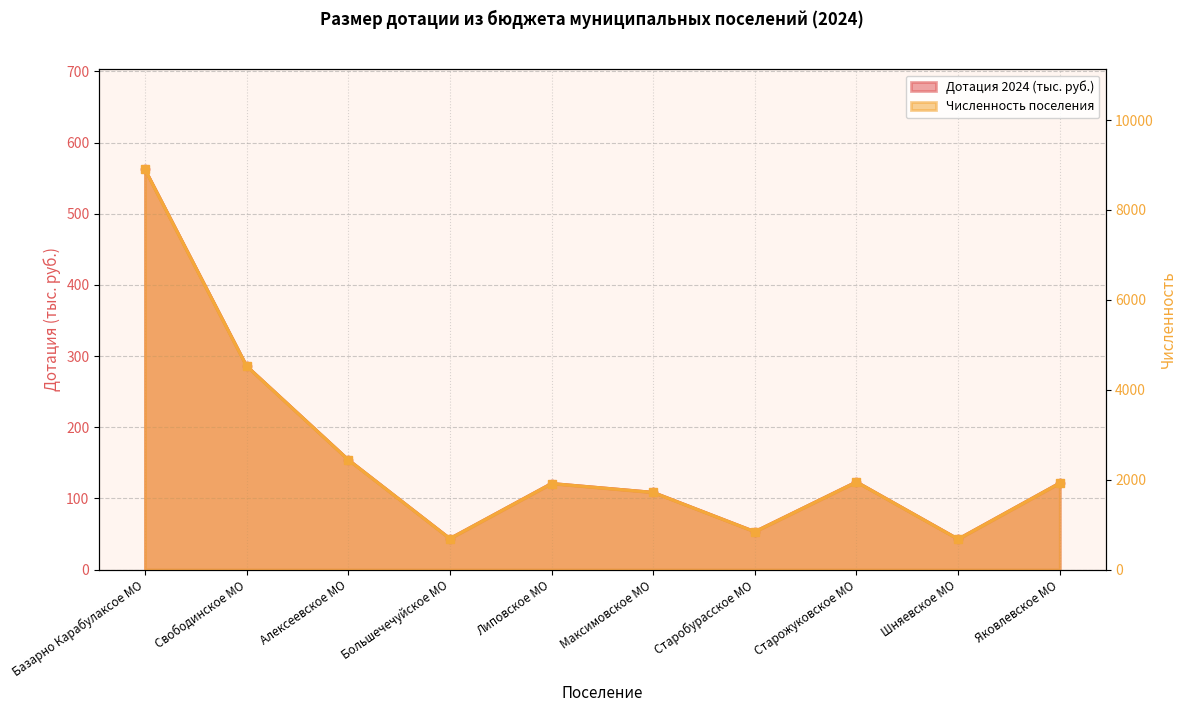

How many lines are shown in the chart?

2